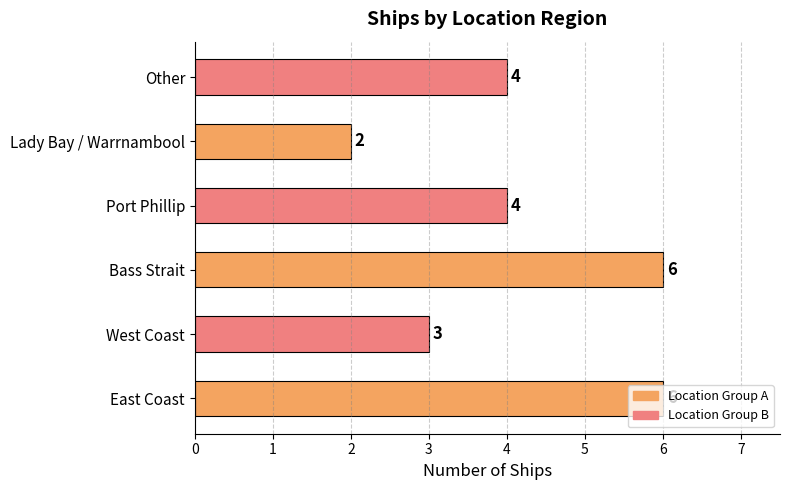

Between Port Phillip and East Coast, which is larger?

East Coast